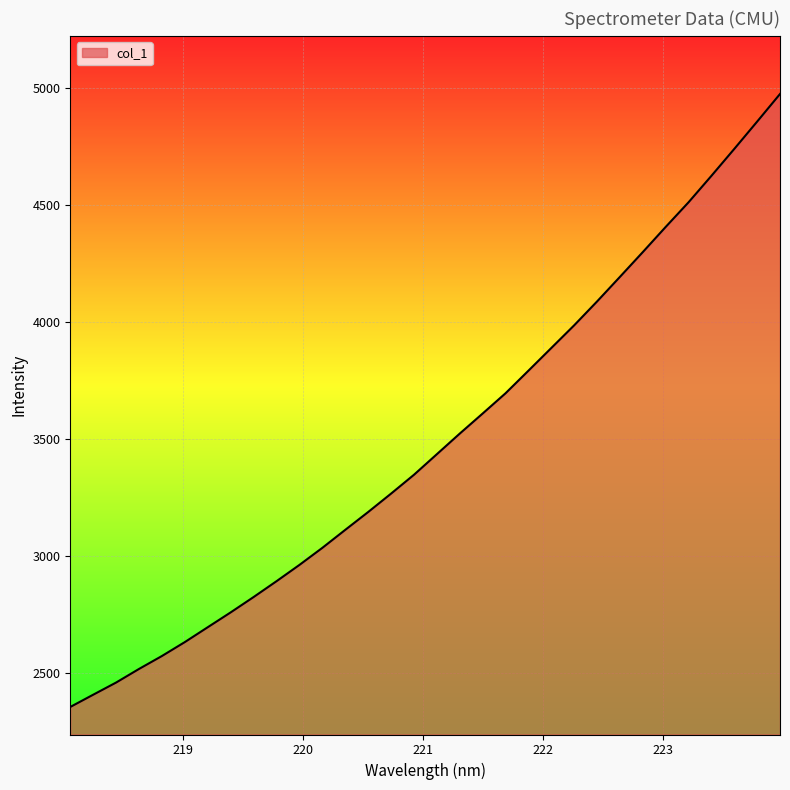

What is the minimum value shown in the chart?

2355.2